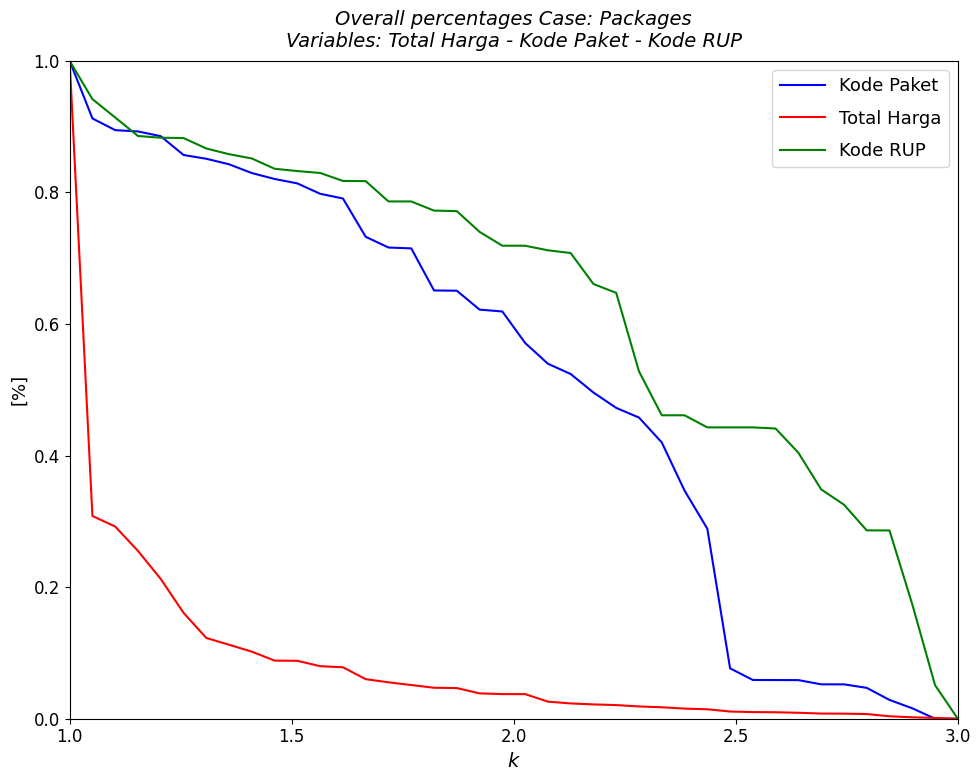

List the series in order of their overall mean, highest first.

Kode RUP, Kode Paket, Total Harga